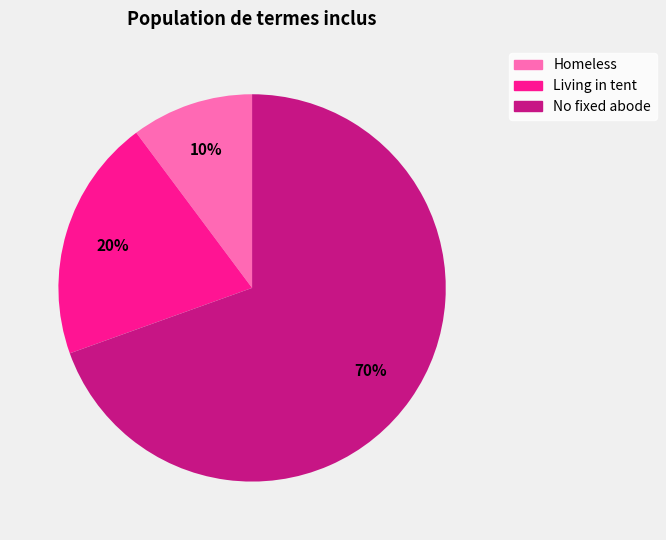

To the nearest percent, what percentage of the pie is Living in tent?

20%